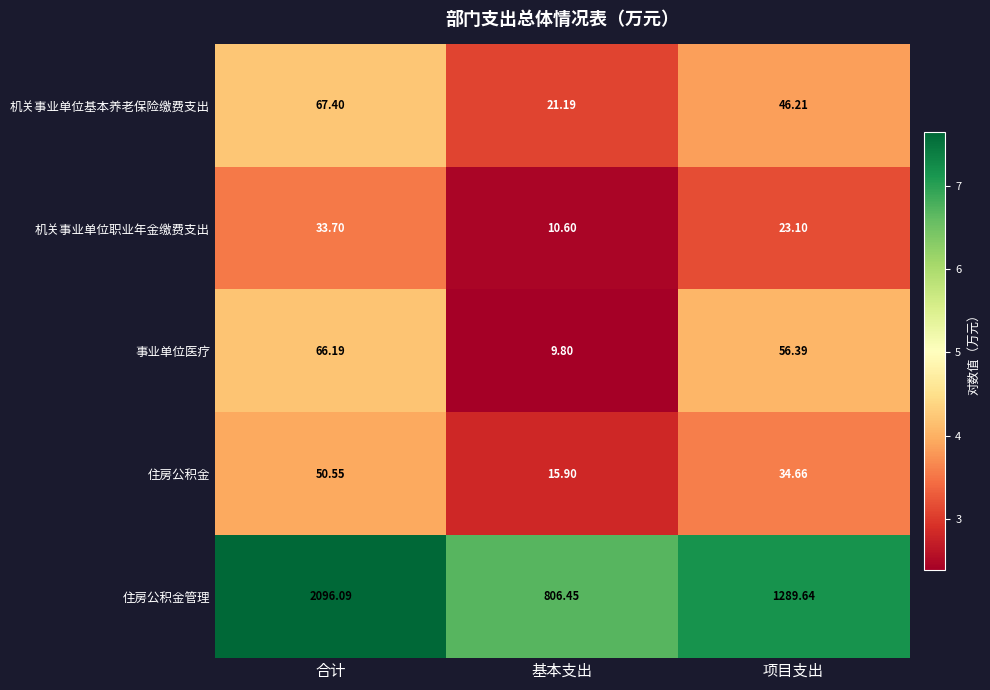

Rank the categories by 事业单位医疗 value from highest to lowest.

合计, 项目支出, 基本支出